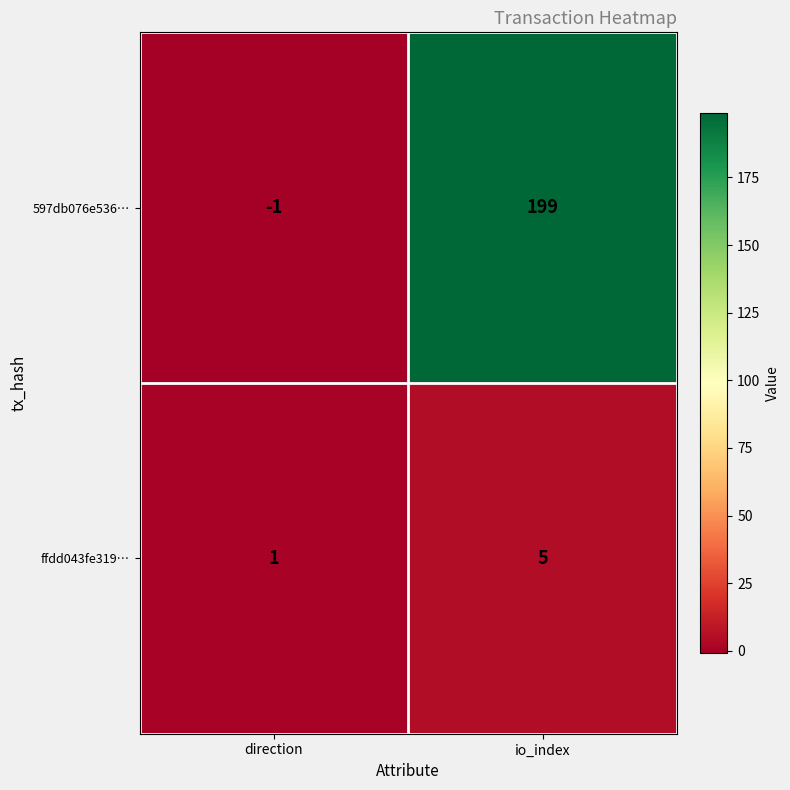

The value of 597db076e536… at io_index is 199. True or false?

True